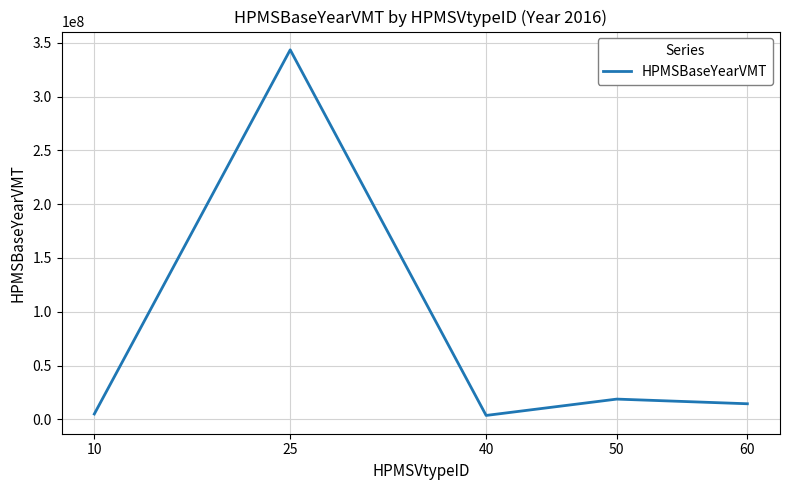

At which category does the chart reach its peak across all series?

25